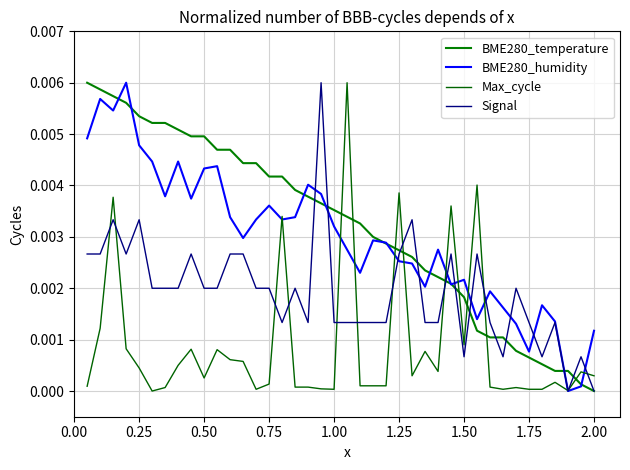

Which series ends up on top after the final intersection of Signal and Max_cycle?

Max_cycle